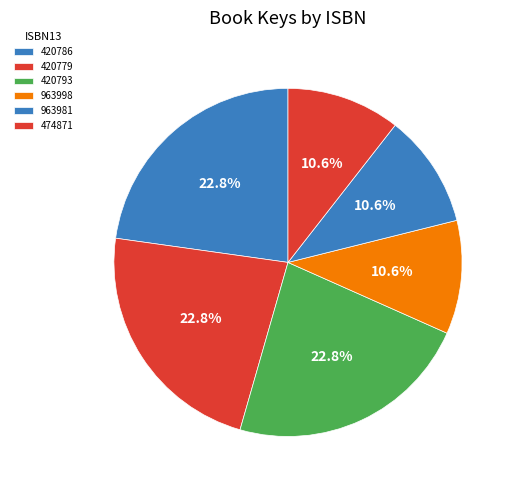

To the nearest percent, what is the average slice percentage?

17%